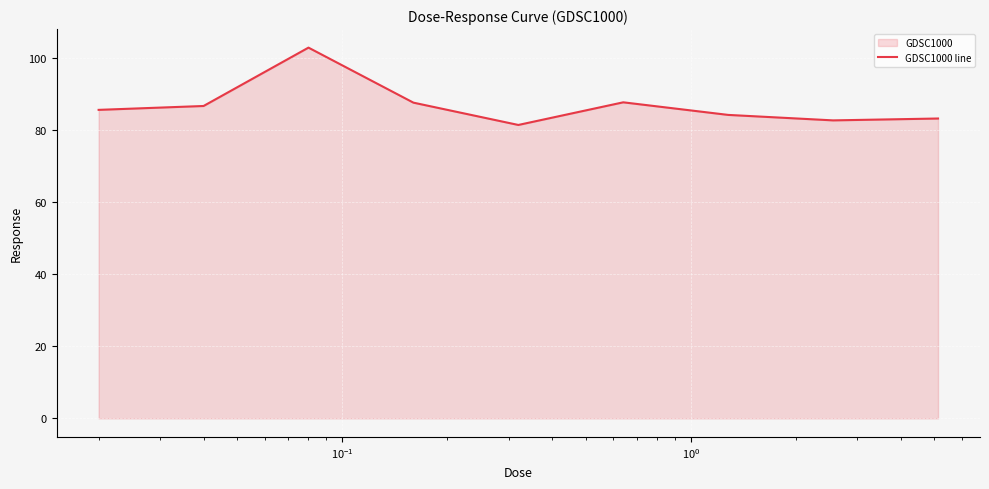

Reading left to right, what are all the values shown in this chart?

85.5	86.6	102.8	87.5	81.3	87.6	84.1	82.6	83.1